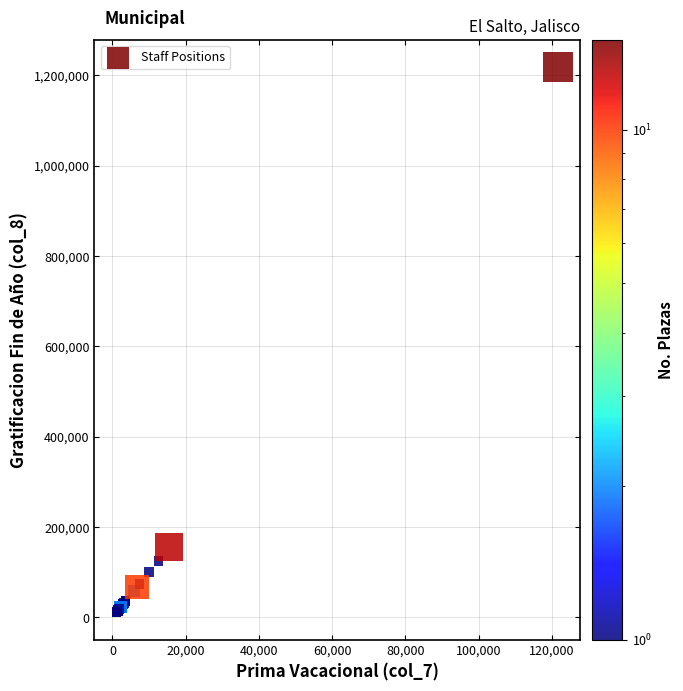

What Y value in the scatter plot is closest to 614628?

155268.8